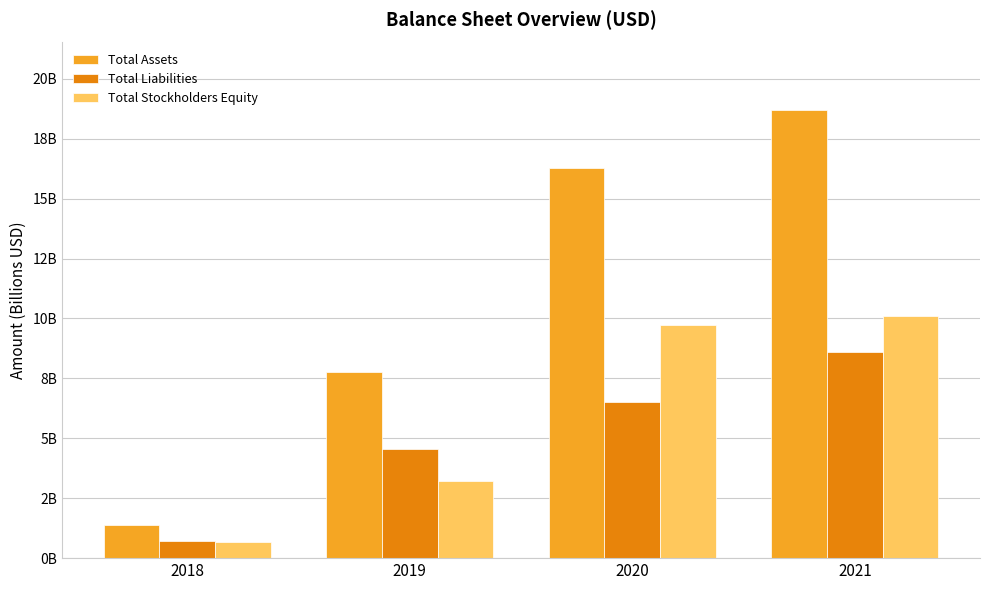

What is the value of the Total Assets bar at the 2nd from the left?

7.8